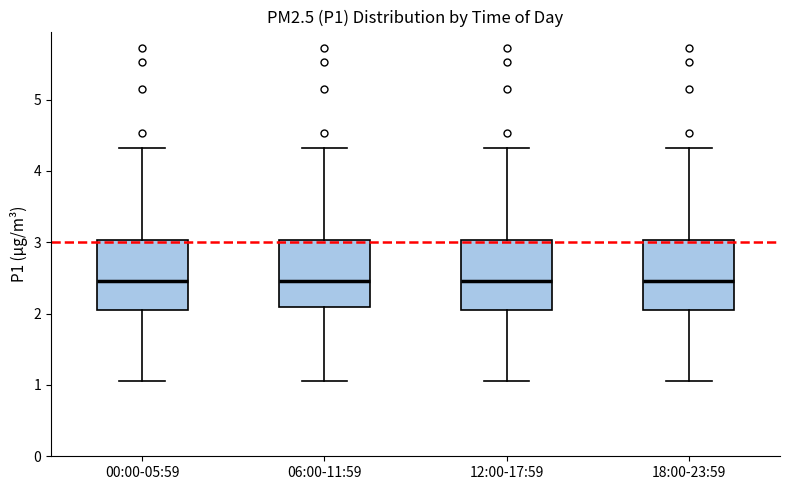

Reading left to right, read every box against the y-axis: the position of its median line, the range the box covers, and the ends of its whiskers. The values are not printed on the chart, so give them approximately, as read against the axis.

00:00-05:59: median 2.5, box 2.0 to 3.0, whiskers 1.1 to 4.3
06:00-11:59: median 2.5, box 2.1 to 3.0, whiskers 1.1 to 4.3
12:00-17:59: median 2.5, box 2.0 to 3.0, whiskers 1.1 to 4.3
18:00-23:59: median 2.5, box 2.0 to 3.0, whiskers 1.1 to 4.3